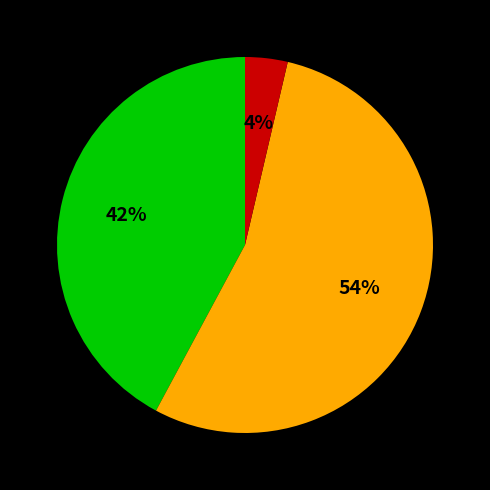

Is there any slice that represents more than half of the pie?

Yes